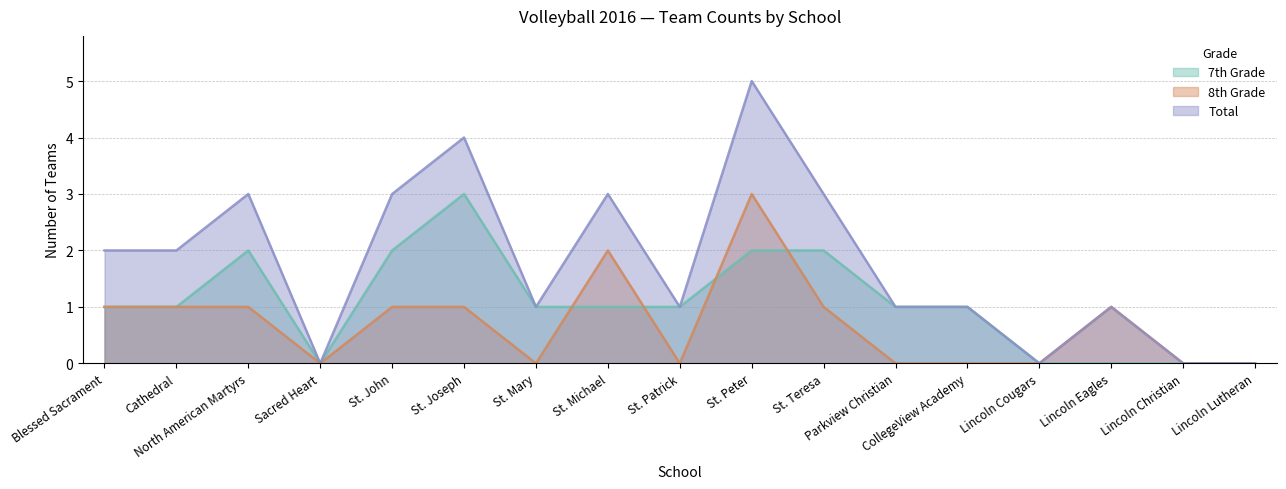

True or false: 8th Grade has a value of 0 at Lincoln Eagles.

False